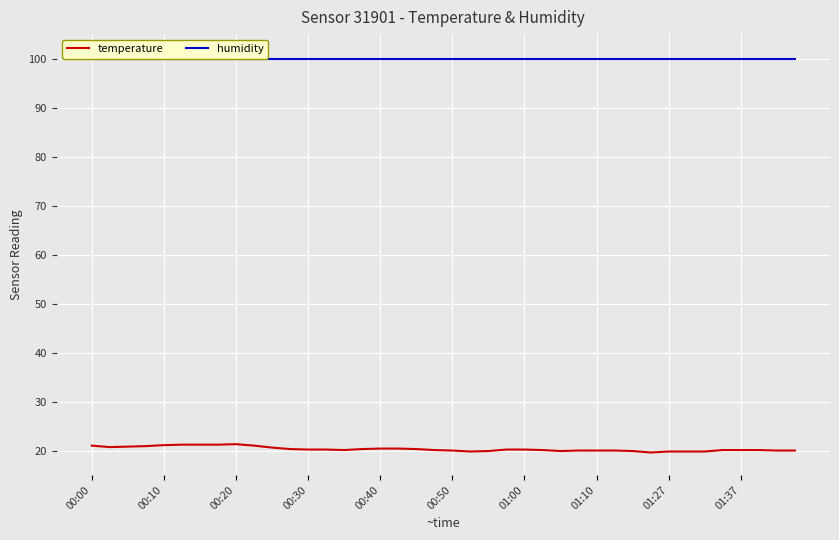

Rank the series by their average value, from highest to lowest.

humidity, temperature